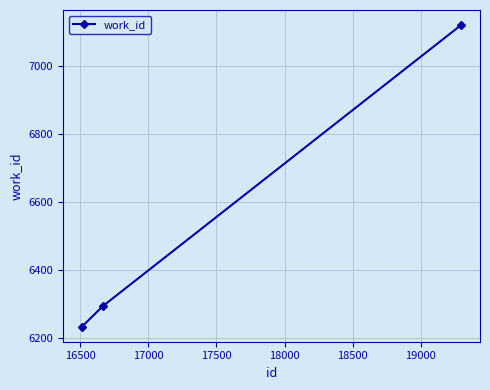

What is the average value?

6548